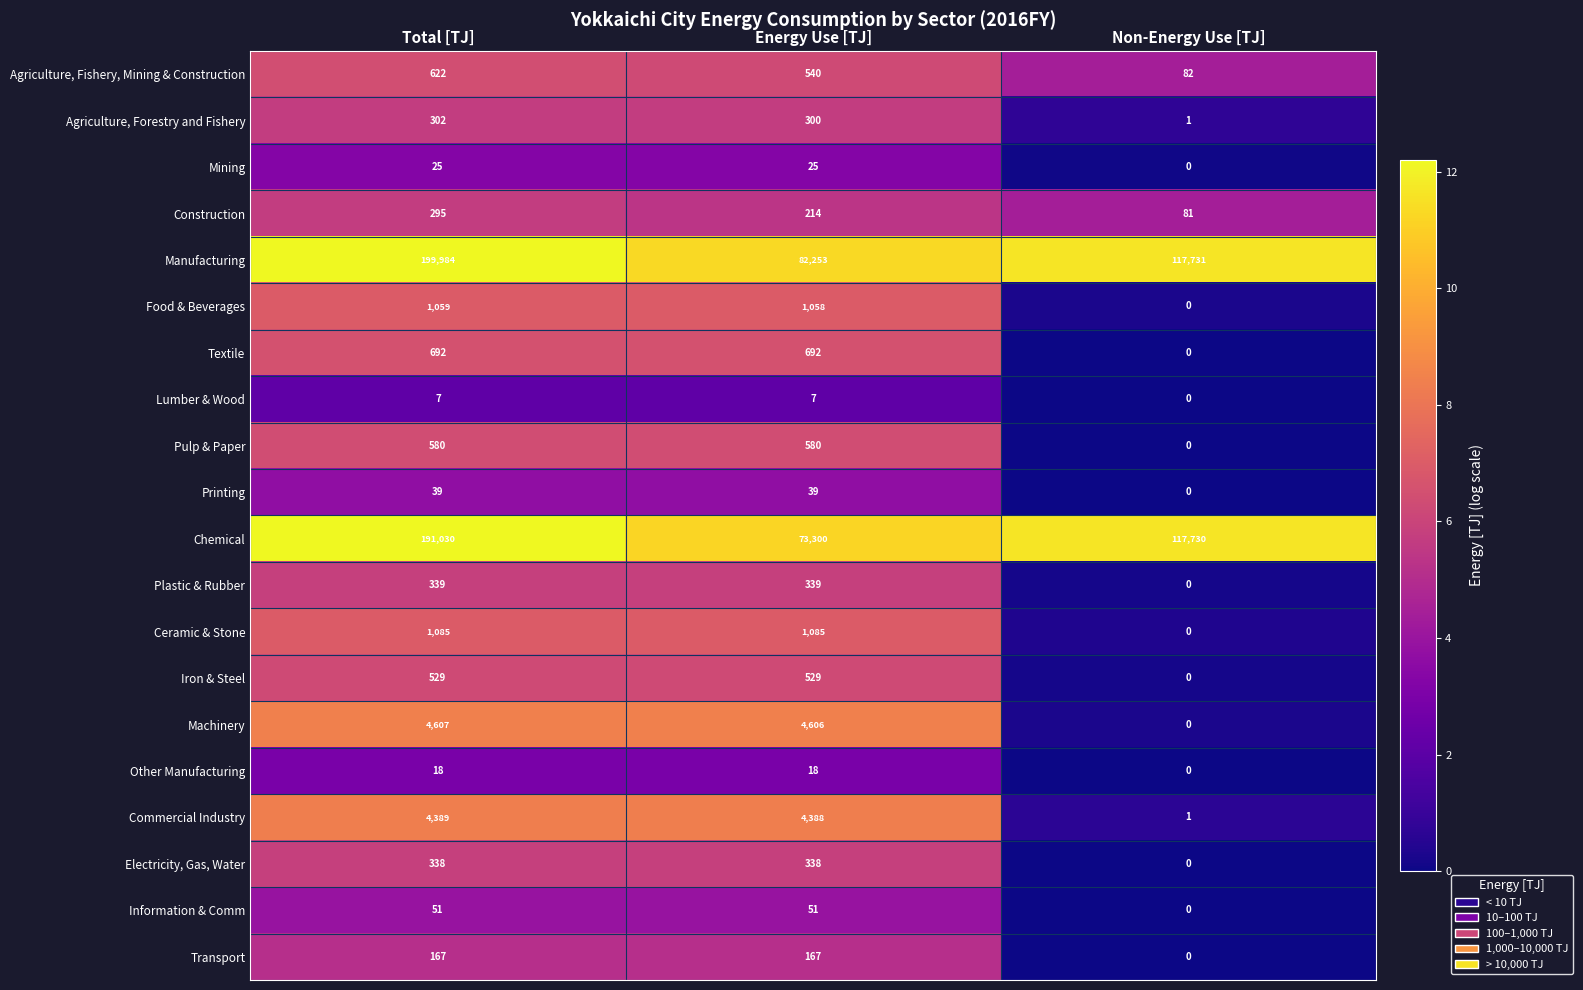

What is the maximum value shown in the chart?

199984